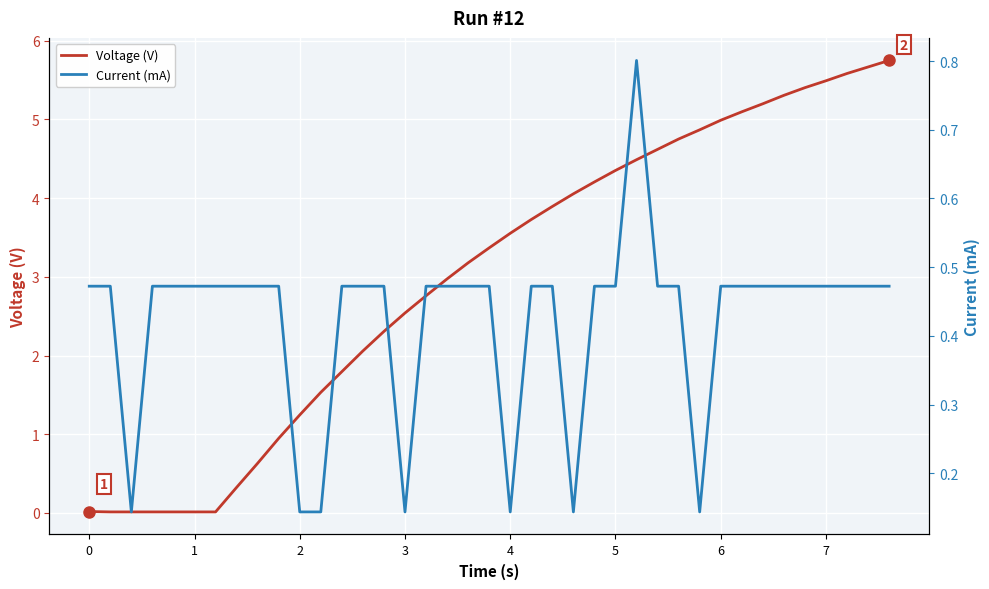

What is the difference between the highest and lowest values at 5?

3.9